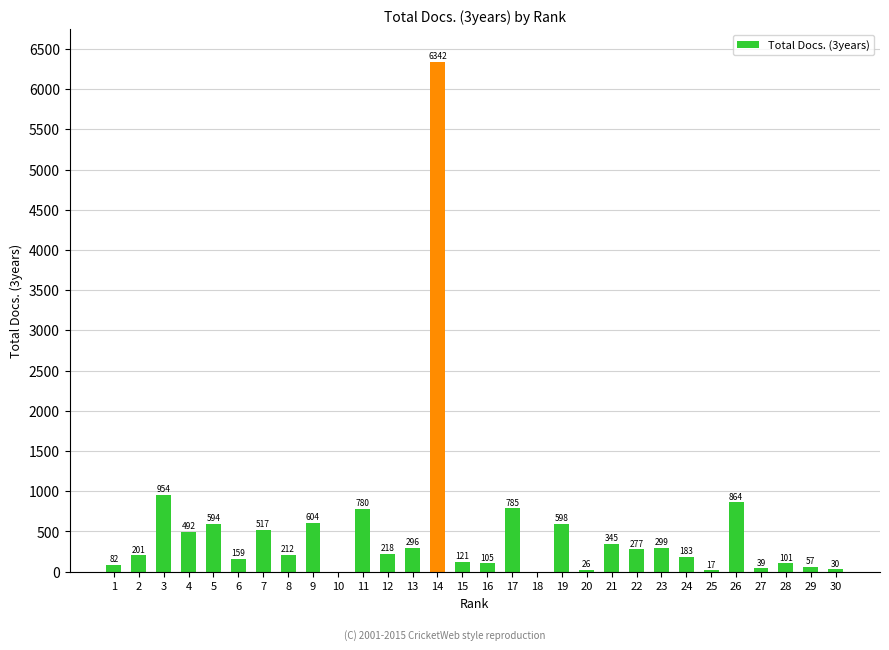

What is the sum of the values at 26 and 2?

1065